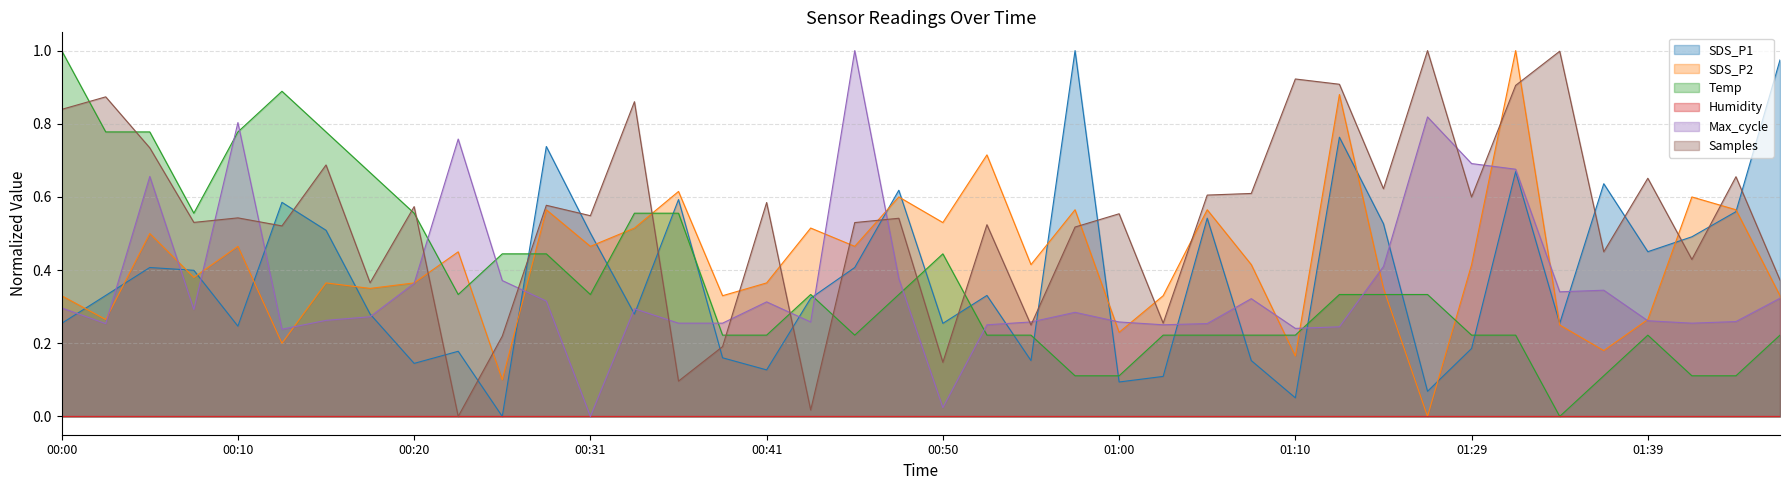

Does the chart have visible grid lines?

Yes